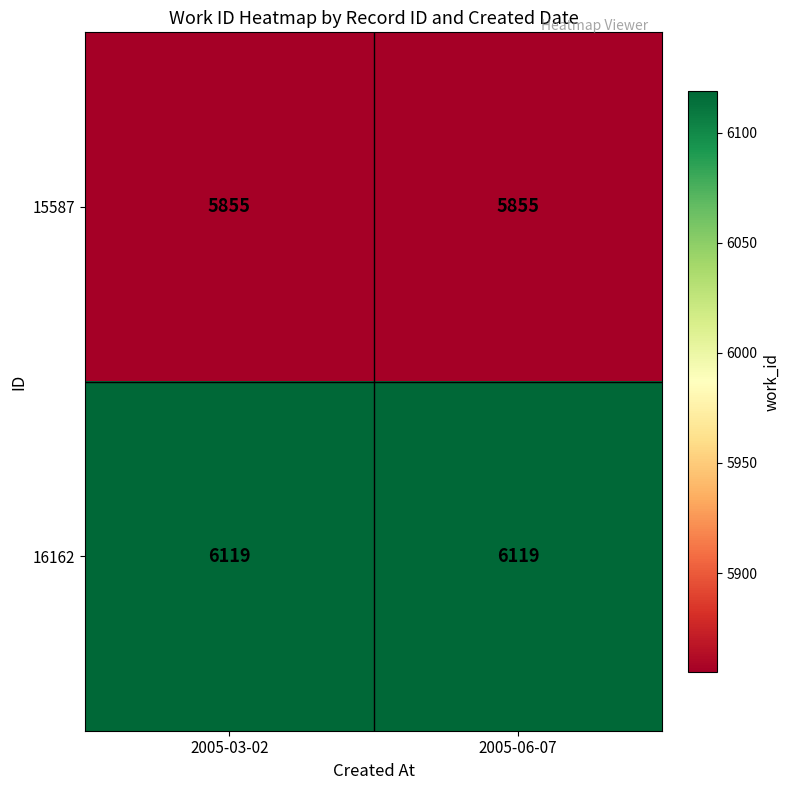

Rank the series by their maximum value, from highest to lowest.

16162, 15587